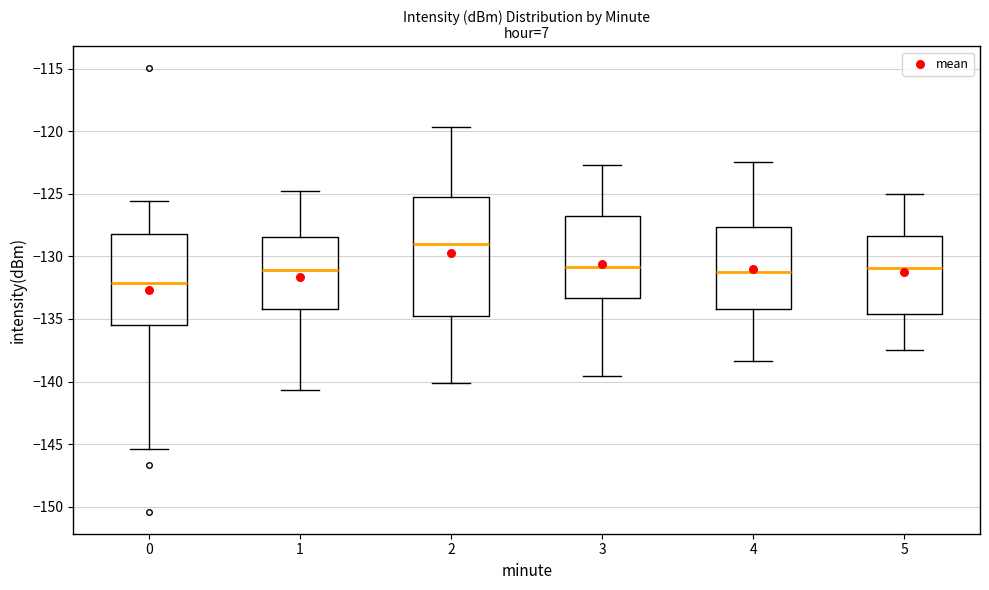

Which box's median line is the lowest?

0